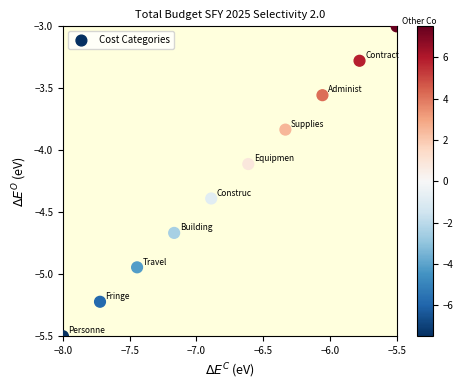

What Y value in the scatter plot is closest to -4?

-4.1